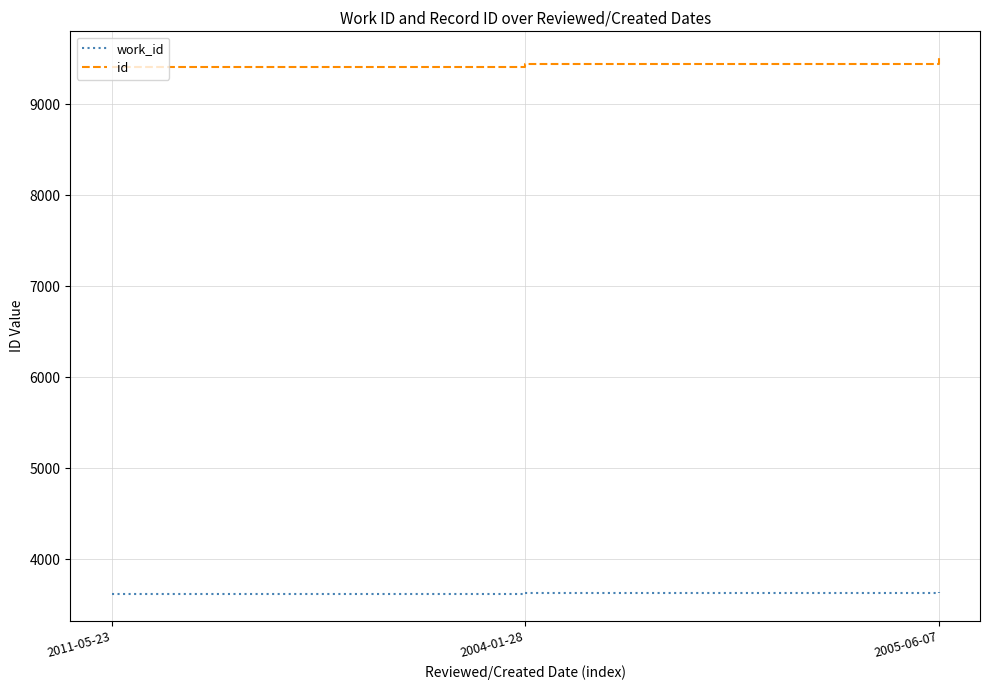

What position from the right is 2005-06-07?

1